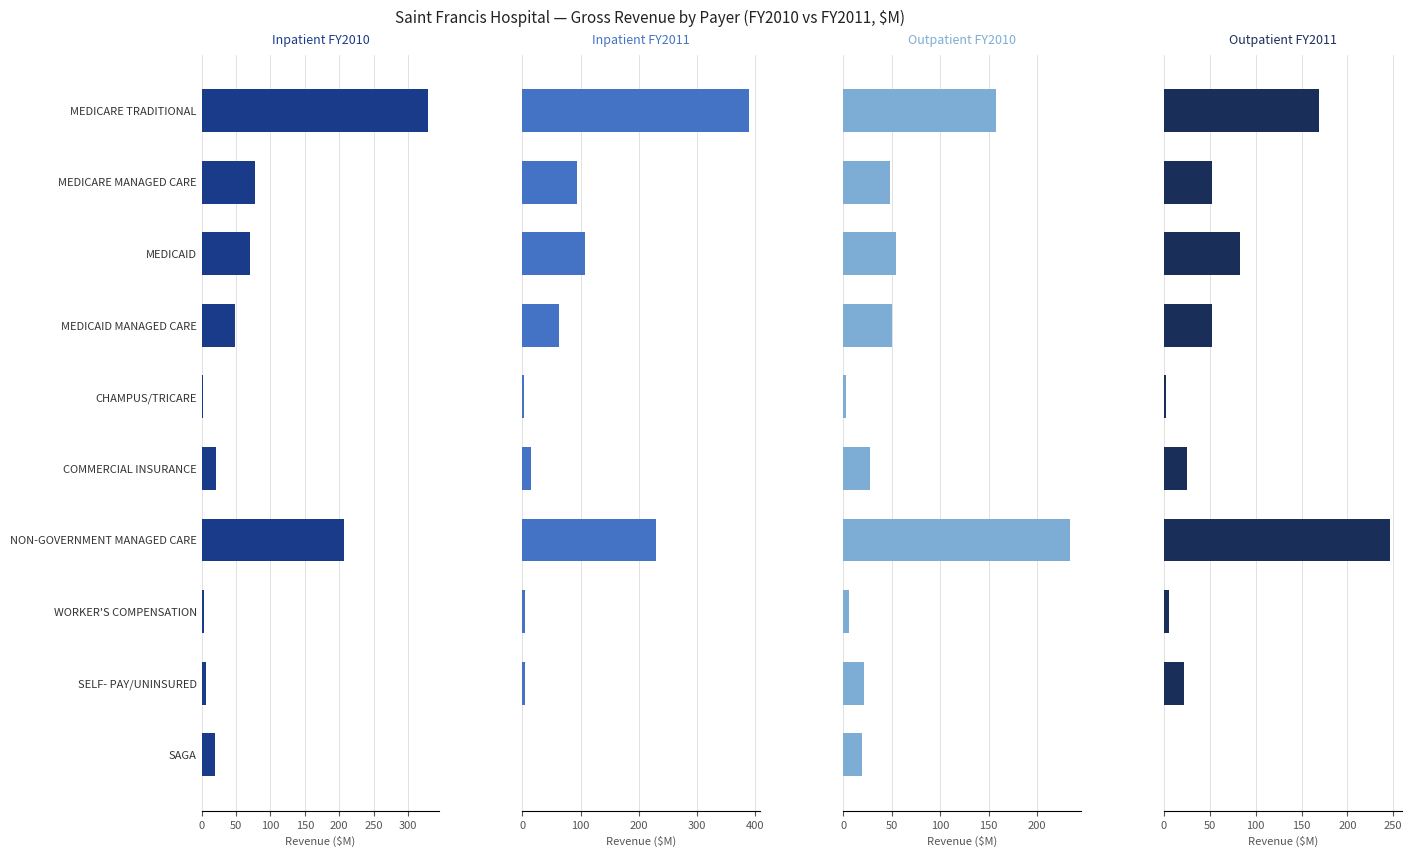

Count the number of data series in this chart.

4